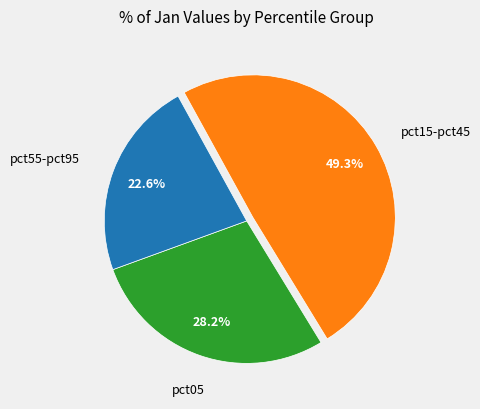

Does any single category account for the majority?

No